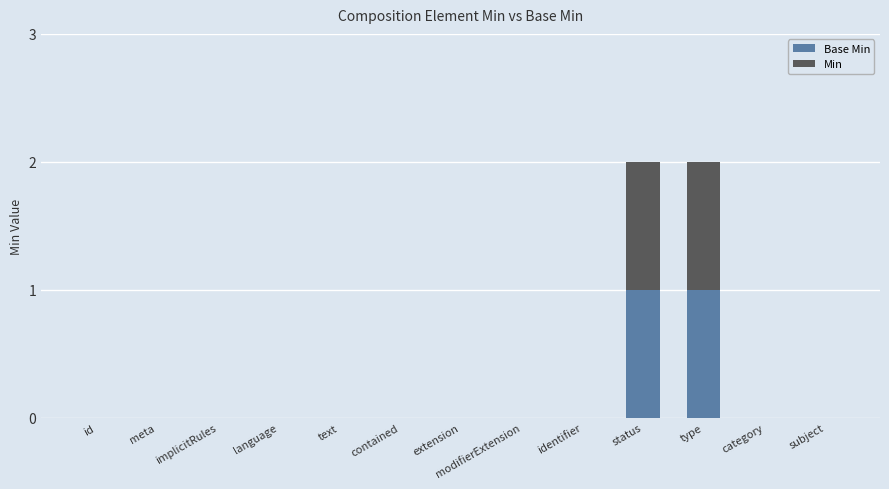

Count the number of data series in this chart.

2